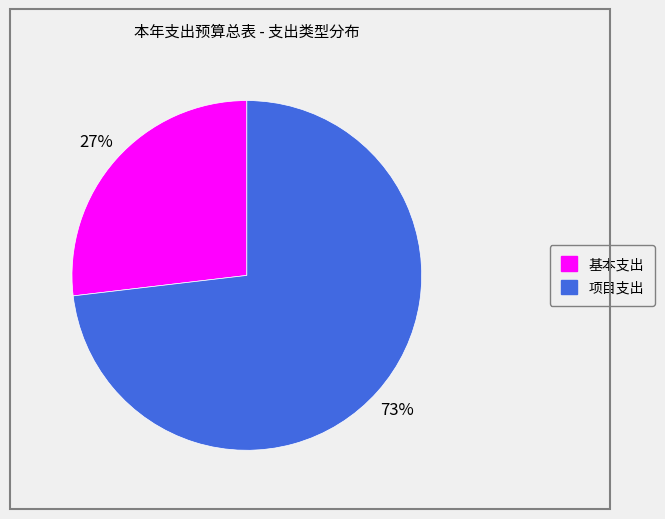

Which category has the biggest portion of the pie?

项目支出